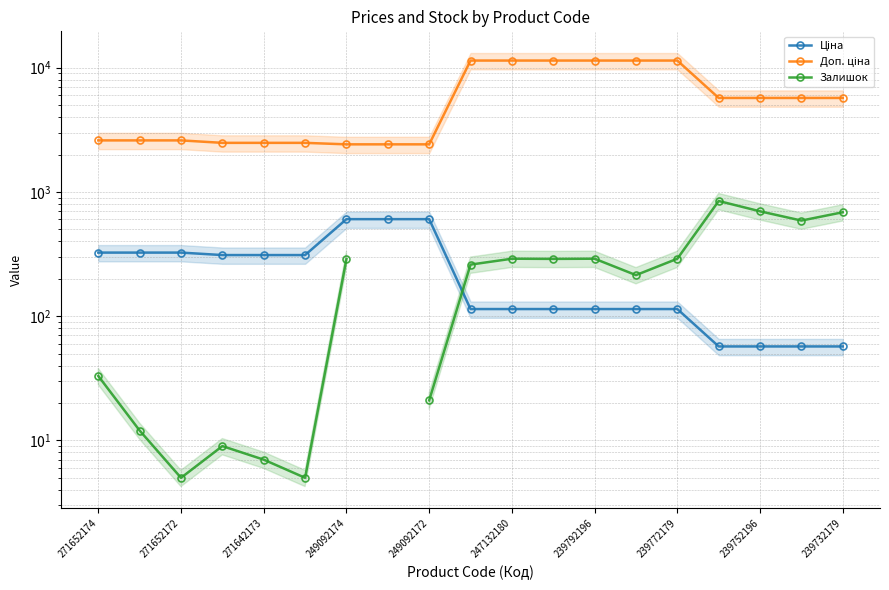

True or false: Залишок and Доп. ціна cross at least once.

False